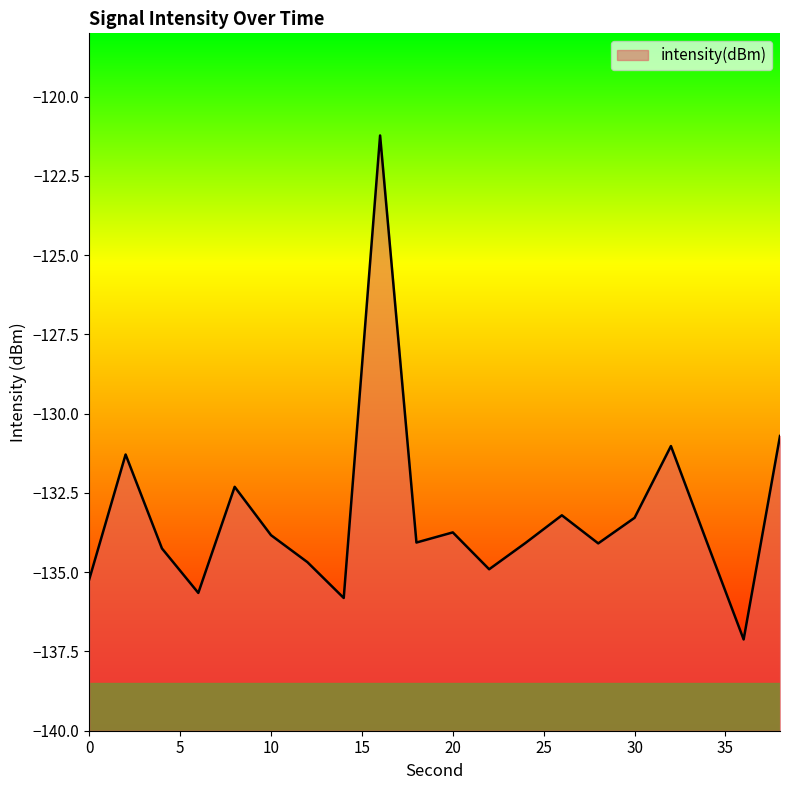

Which label corresponds to the smallest value in the chart?

36